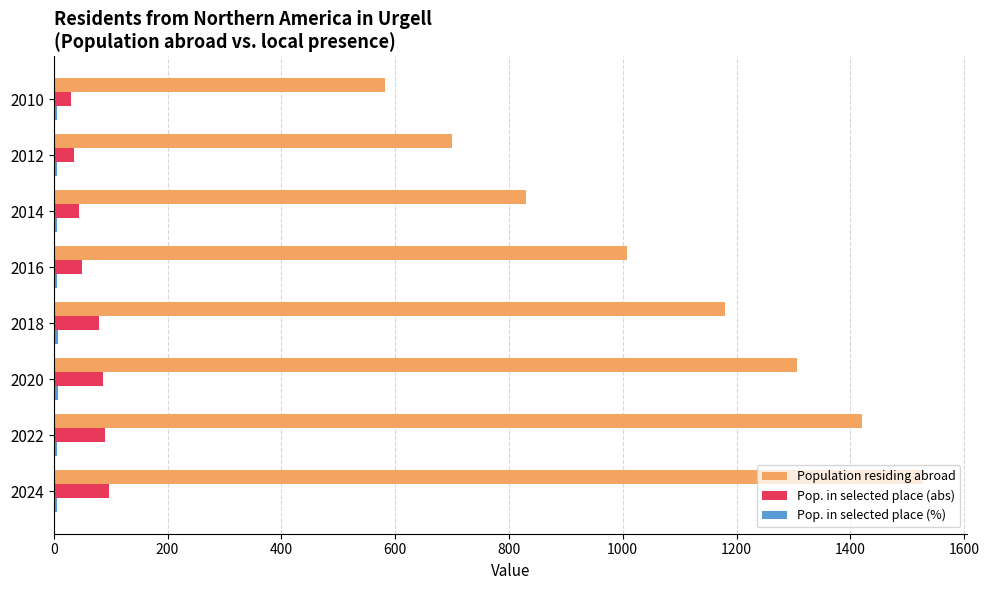

Which series has the widest spread of values?

Population residing abroad